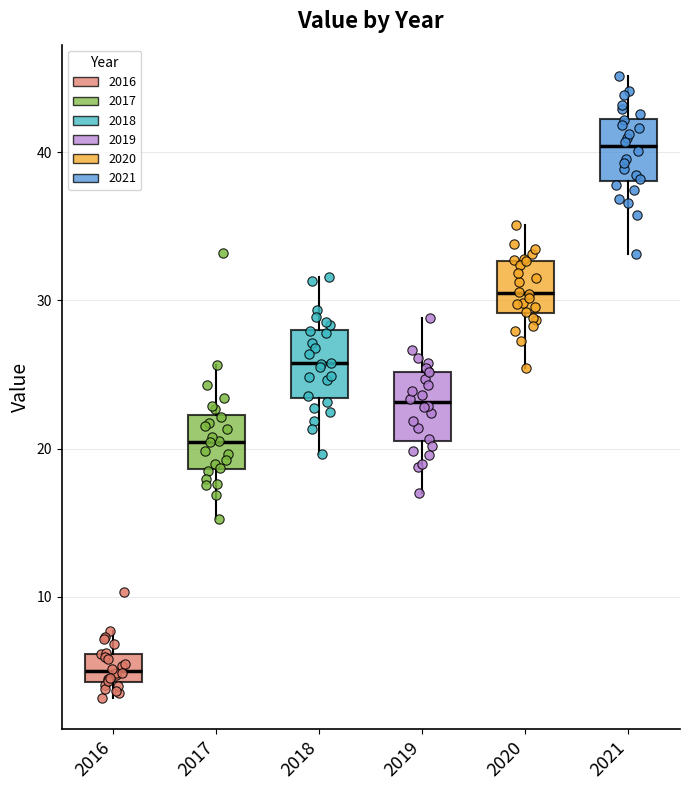

Which box has the lowest median line?

2016